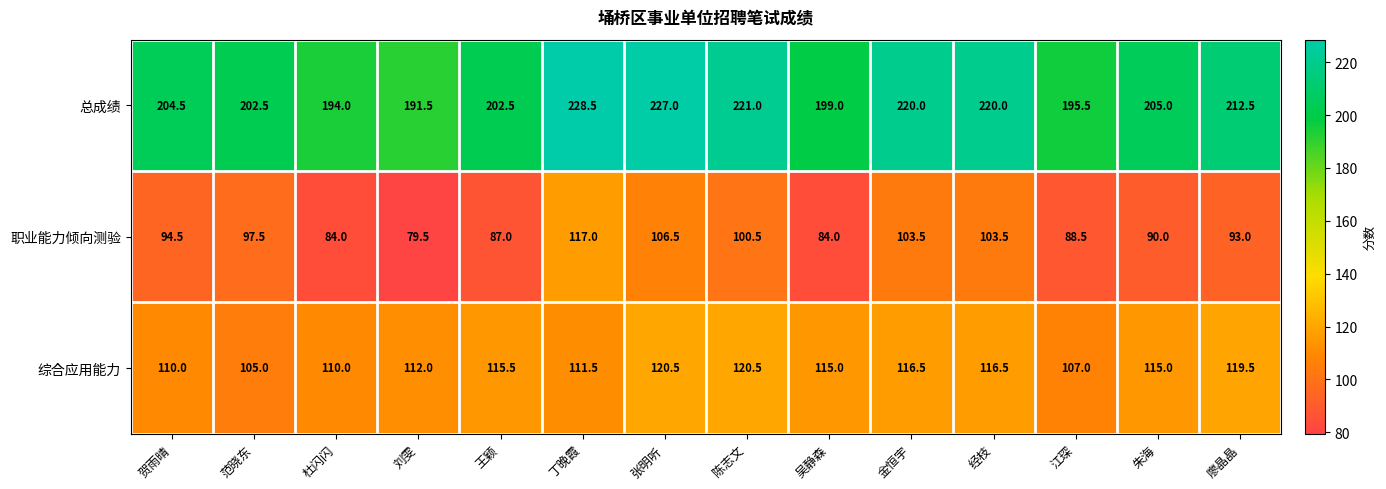

What is the total value across all series at 杜闪闪?

388.0